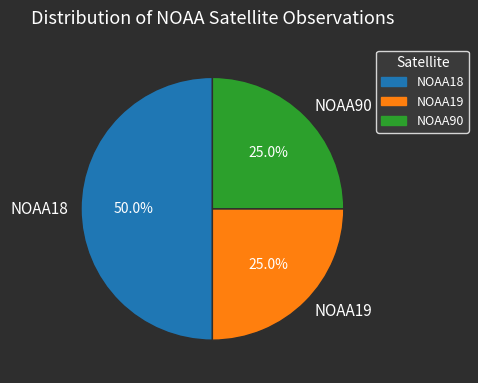

Does NOAA90 represent more than half of the total?

No